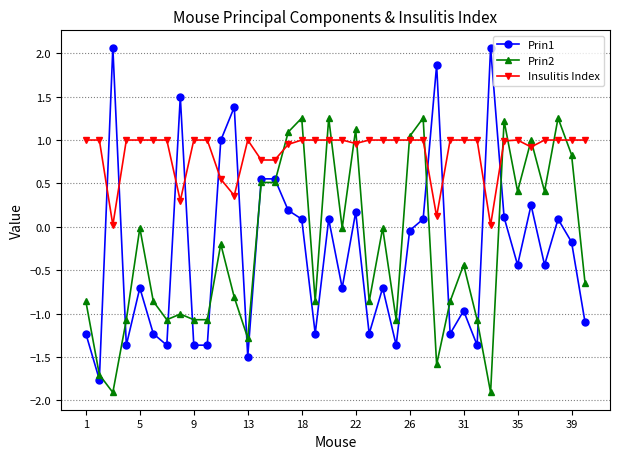

Does the chart have visible grid lines?

Yes